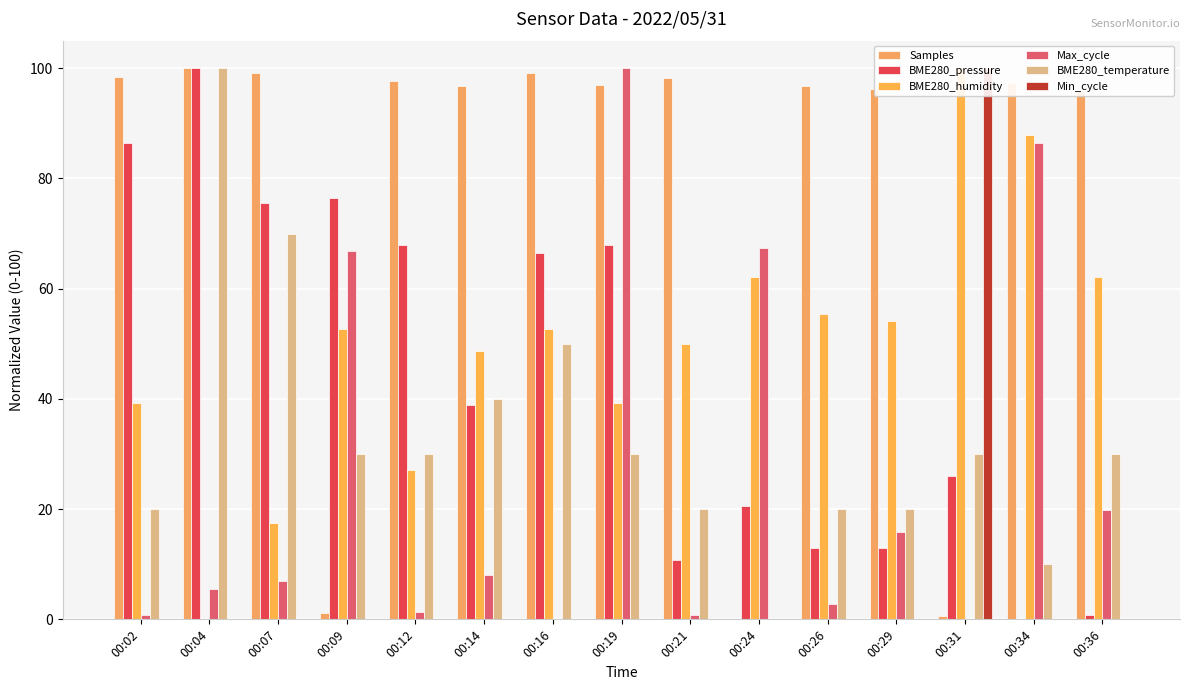

At which label is Min_cycle closest to 50?

00:02